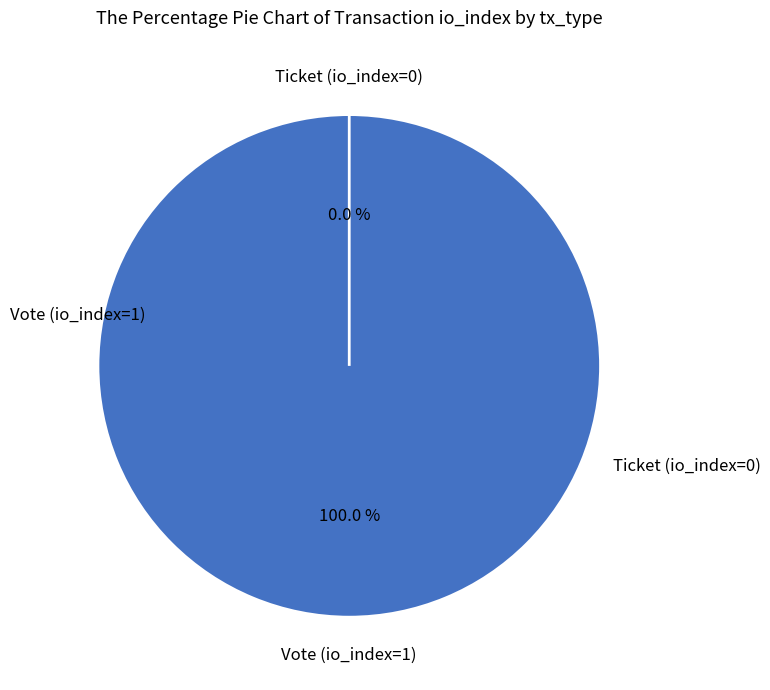

What is the change in value from Vote (io_index=1) to Ticket (io_index=0)?

-1